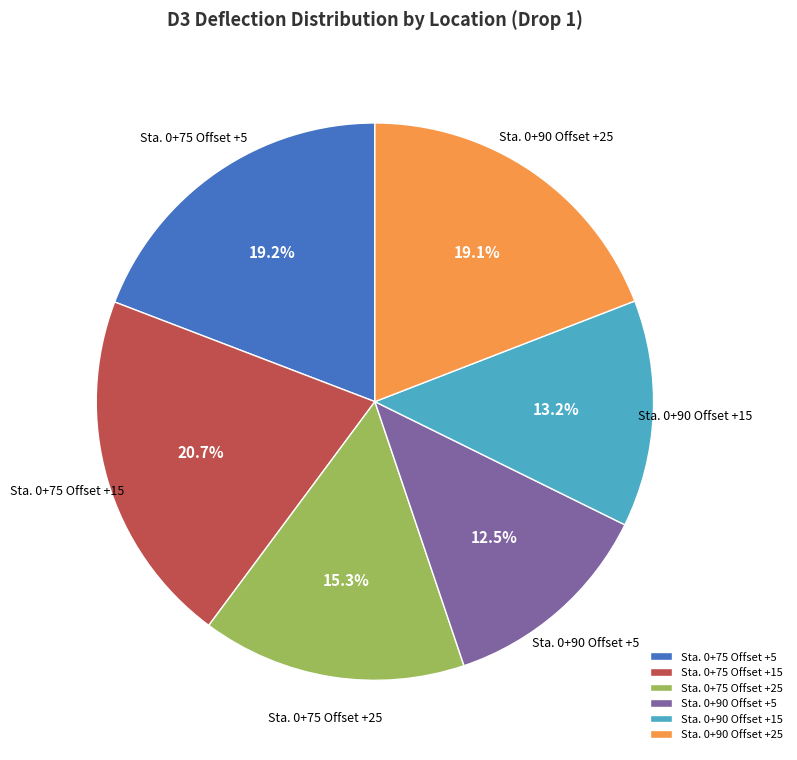

What is the largest slice in the pie chart?

Sta. 0+75 Offset +15